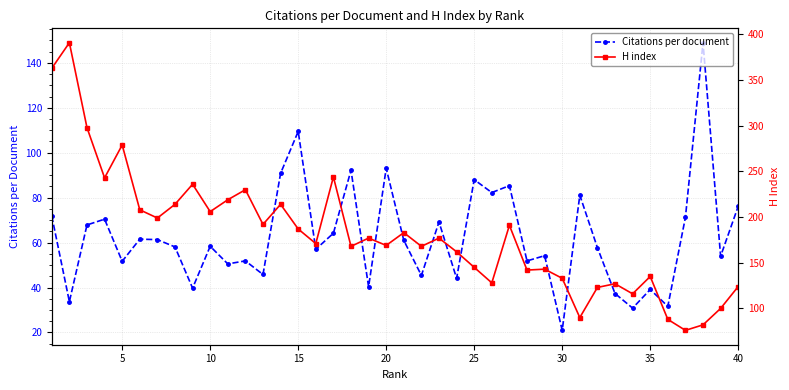

Rank the series by their average value, from highest to lowest.

H index, Citations per document